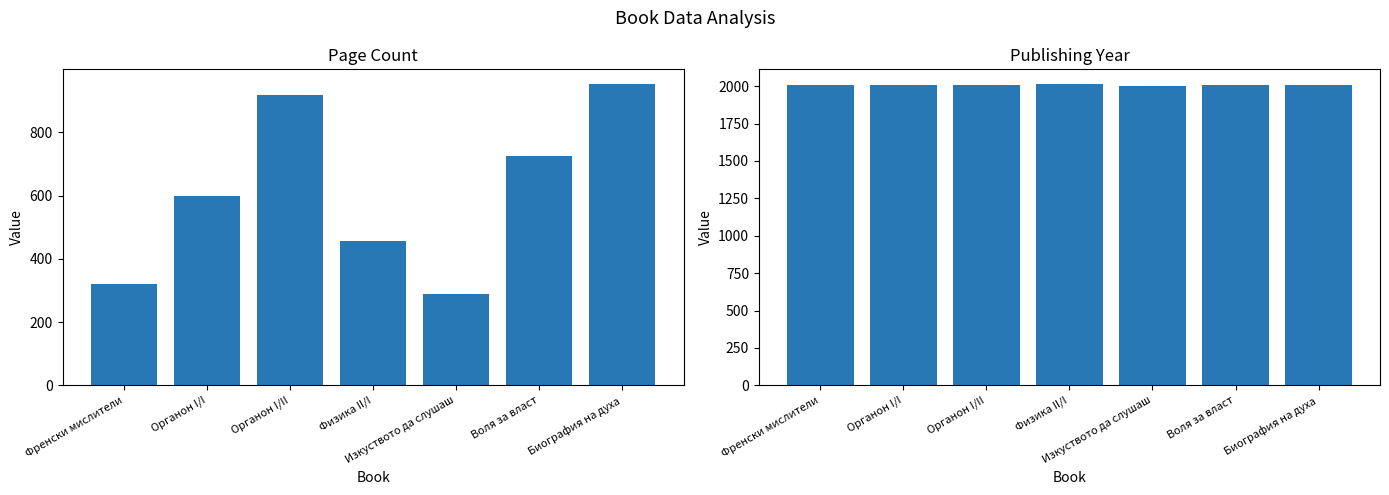

At which category does the chart reach its peak across all series?

Физика II/I